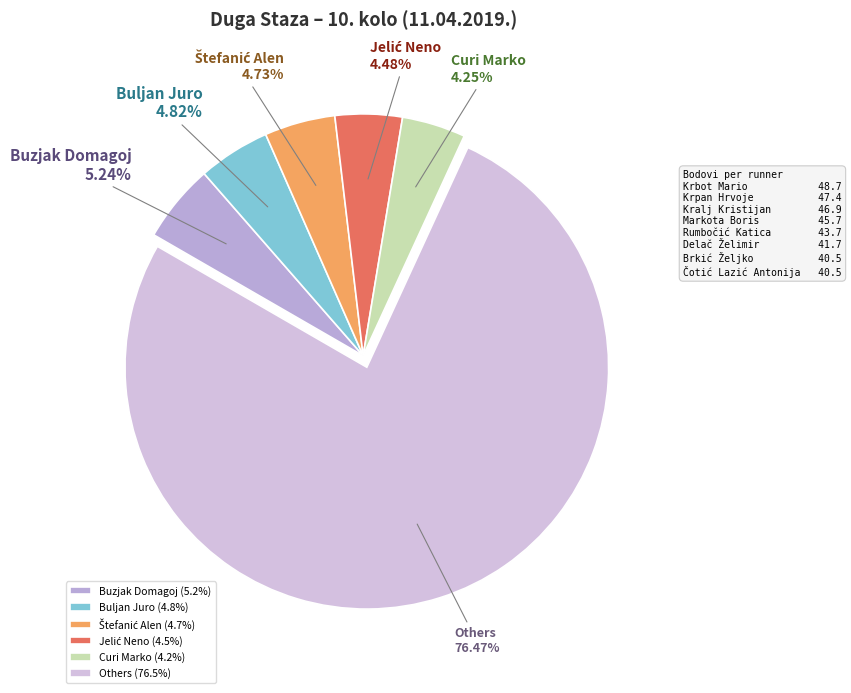

Is Curi Marko the majority of the pie?

No